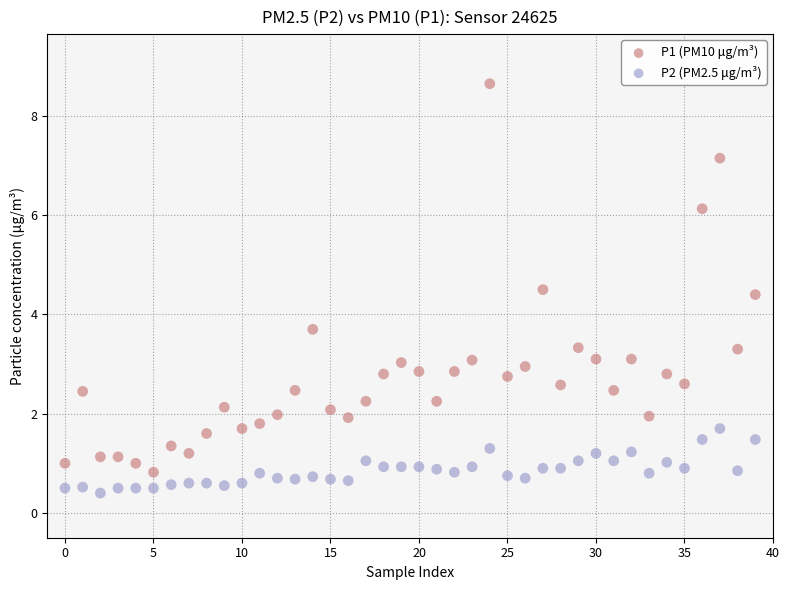

Which series has the largest Y range (max minus min)?

P1 (PM10 μg/m³)